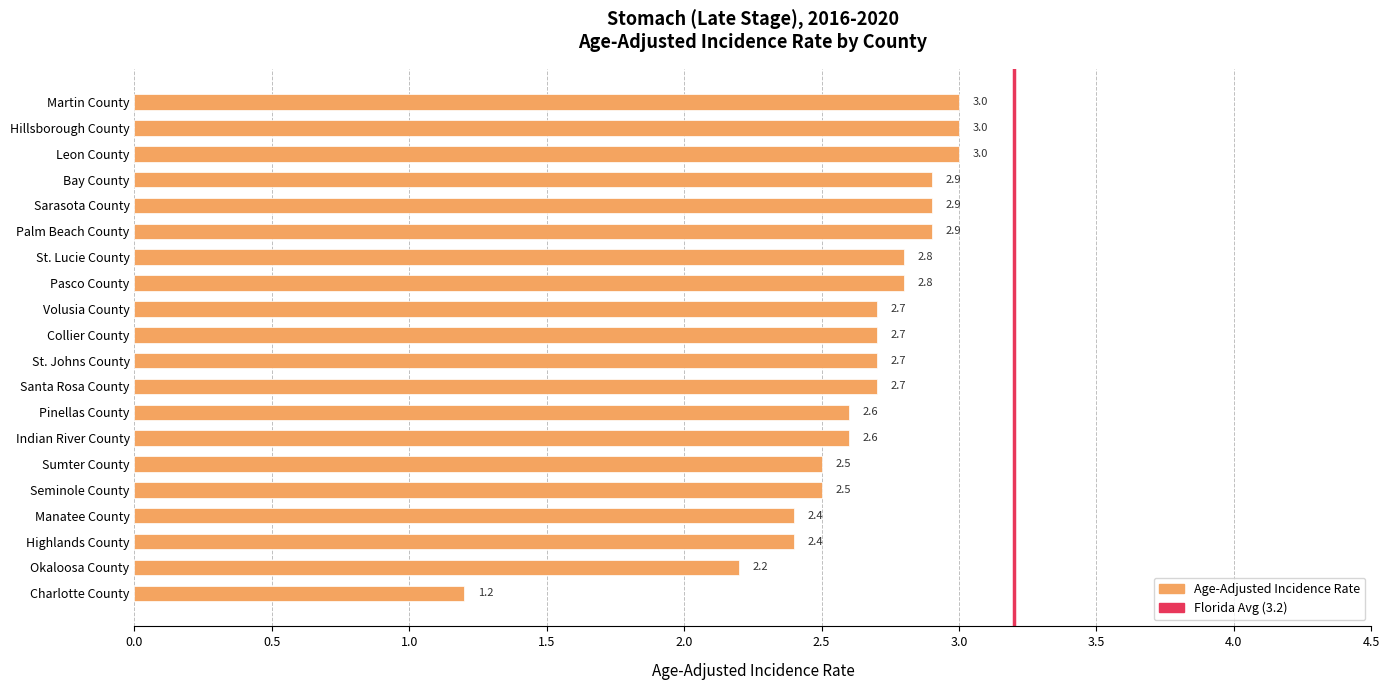

What is the change in value from Pinellas County to St. Johns County?

+0.1